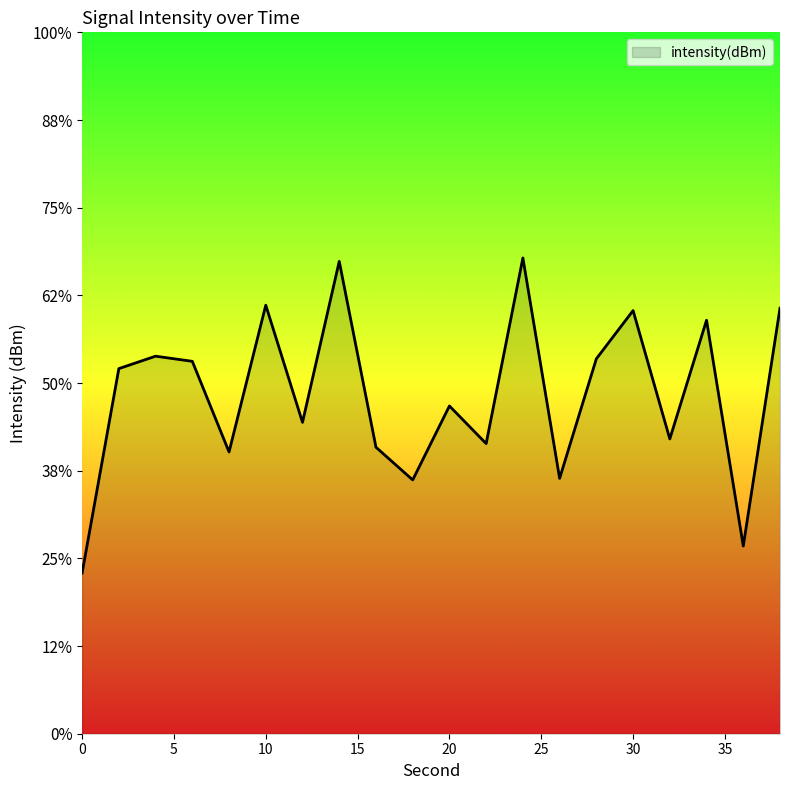

What is the greatest value displayed?

-122.9